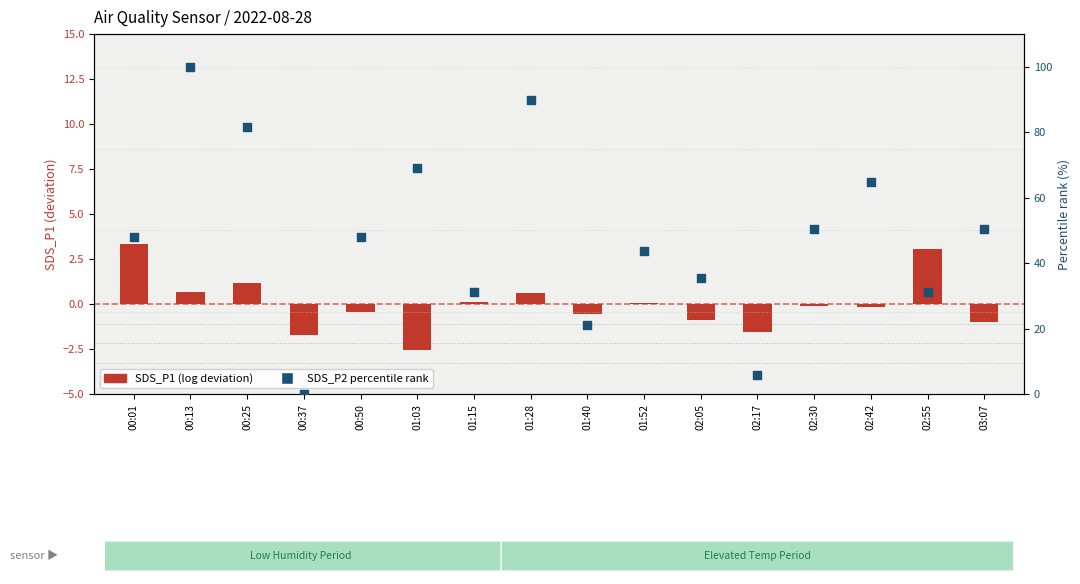

Between 00:37 and 02:55, which is larger?

02:55